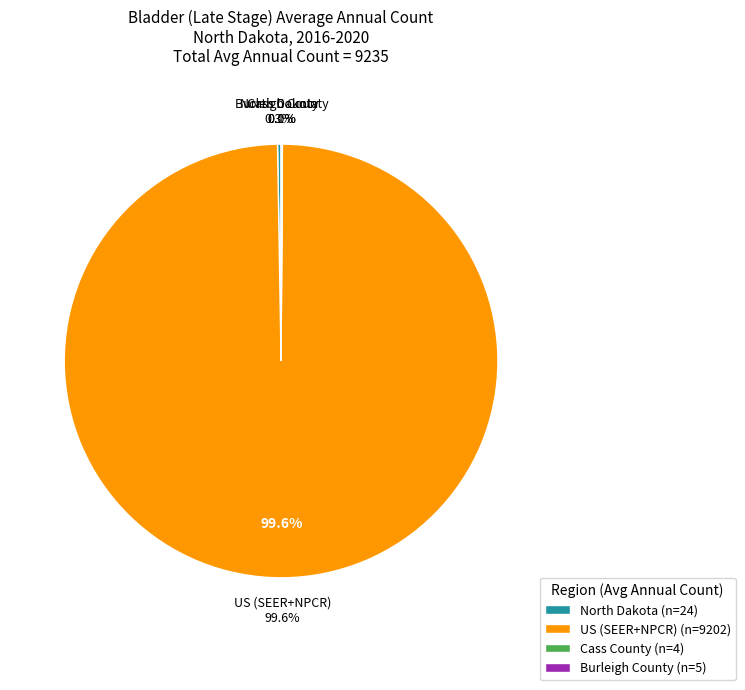

Approximately how many times larger is the value at US (SEER+NPCR) compared to North Dakota?

383.4